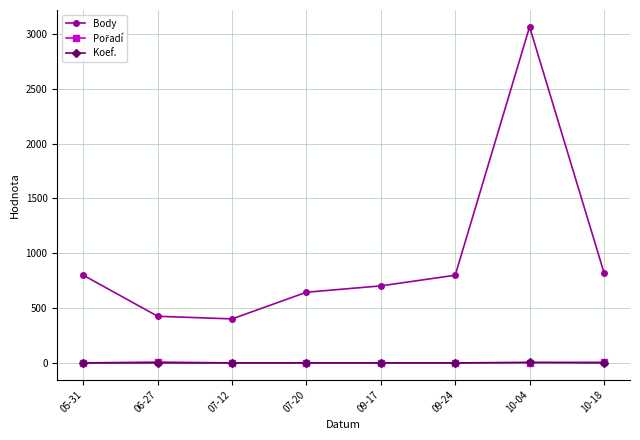

What is the label of the 8th point from the left?

10-18